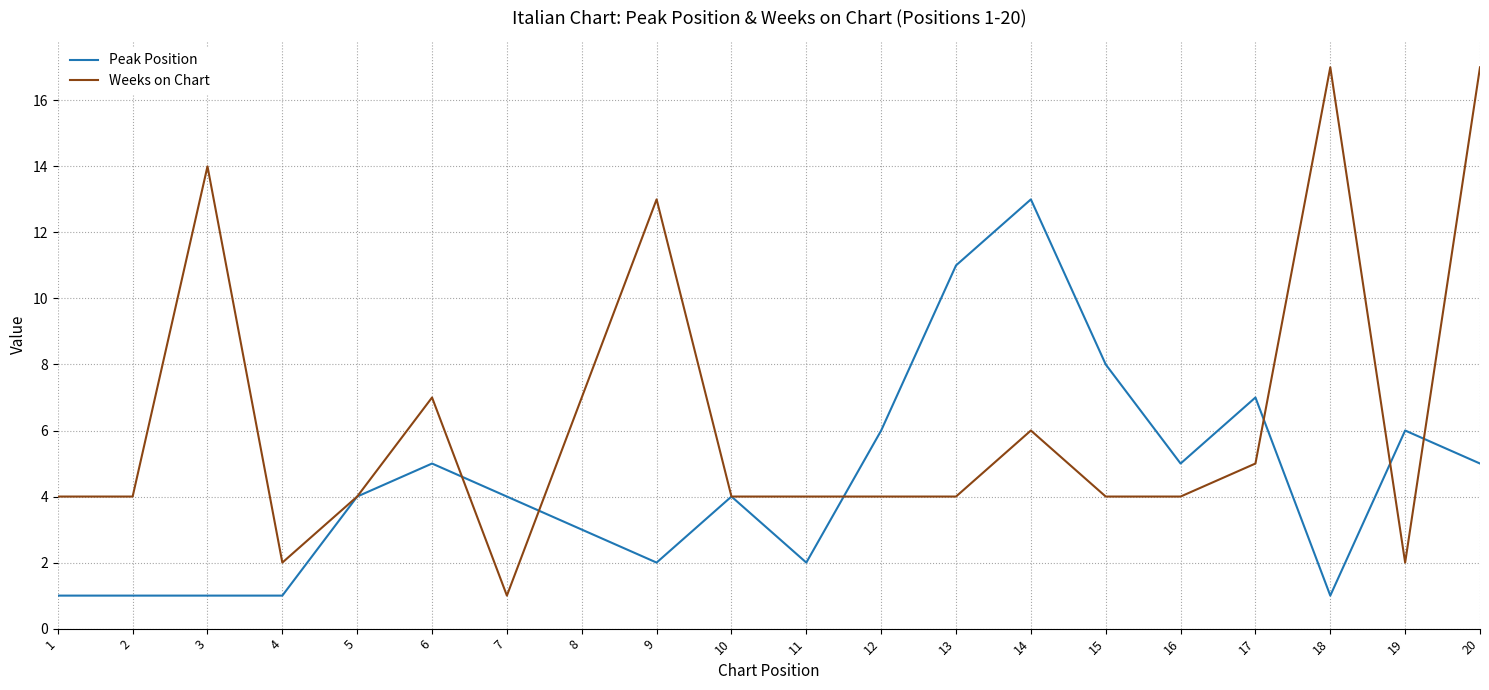

Does the chart have visible grid lines?

Yes